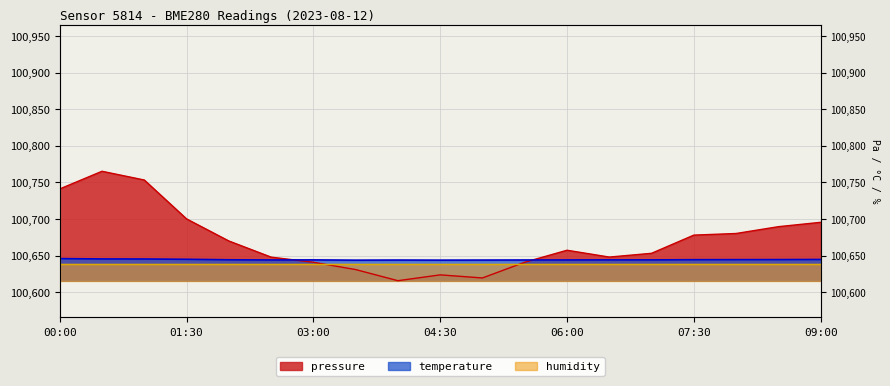

Is it true that pressure equals 174055.2 at 04:30?

False